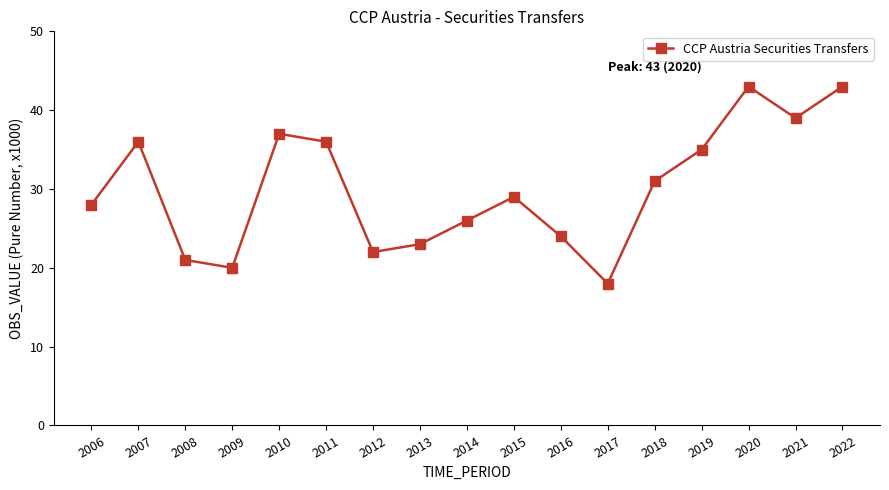

Between 2011 and 2010, which is larger?

2010